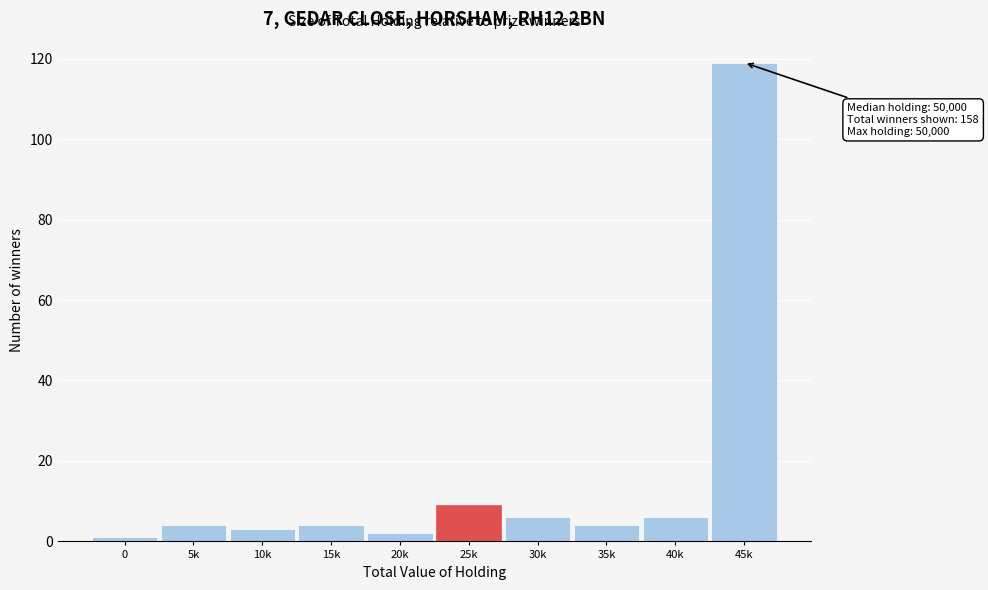

Reading right to left, list all the values displayed in this chart.

119	6	4	6	9	2	4	3	4	1